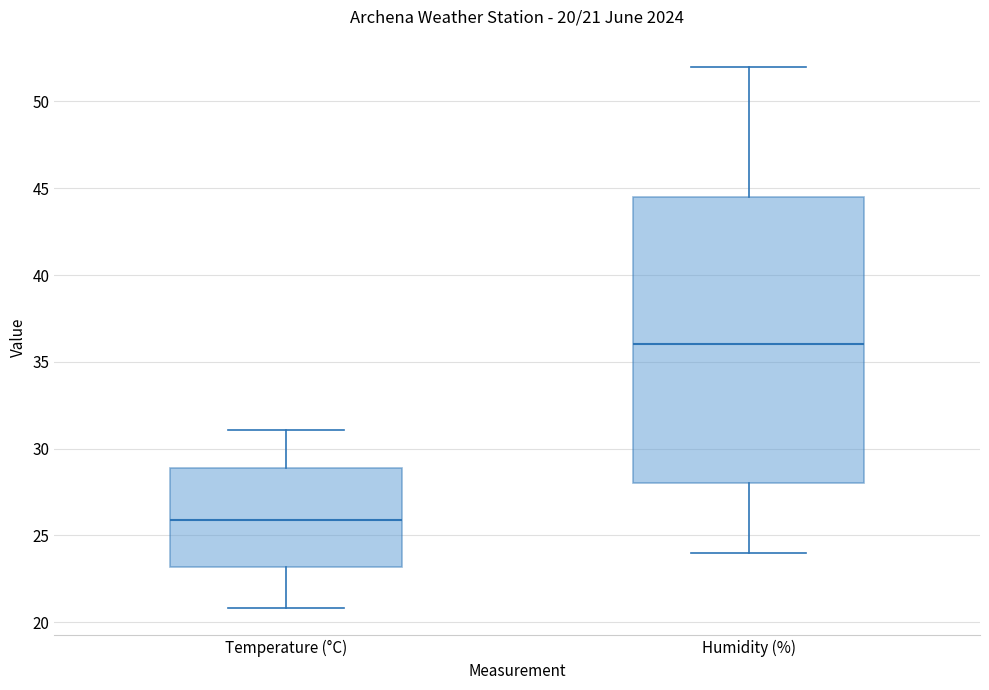

Comparing the boxes themselves (not the whiskers), which one is the tallest?

Humidity (%)